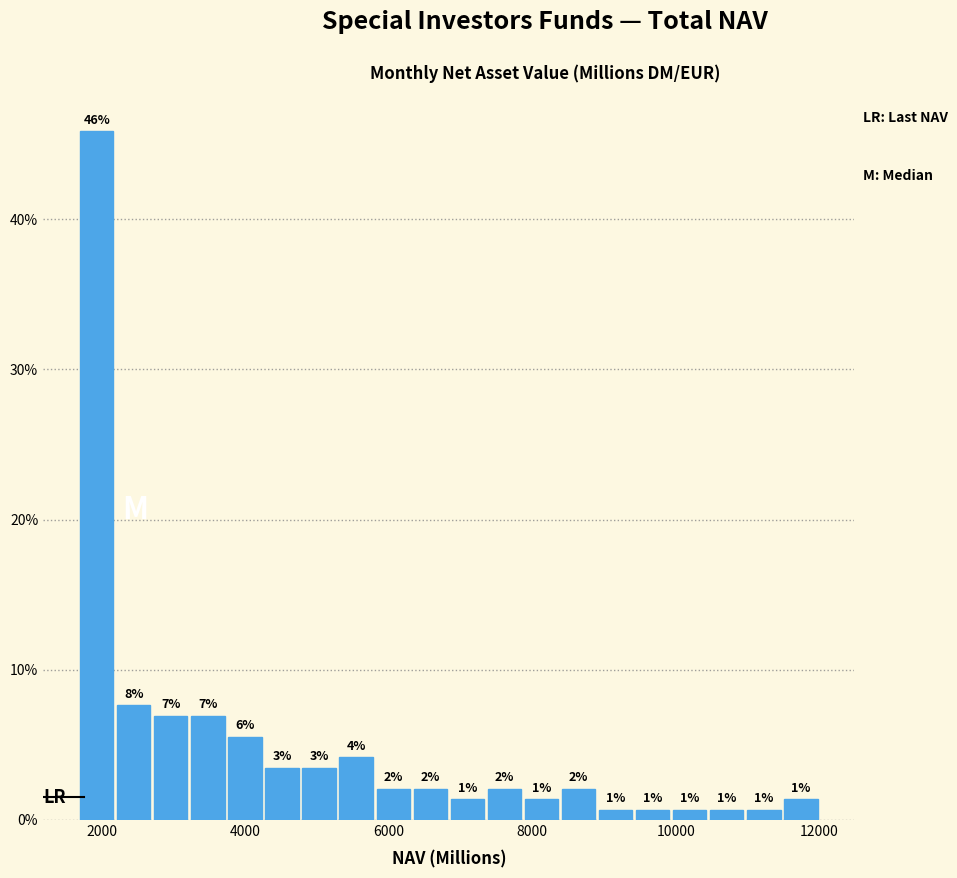

Read against the x-axis, roughly where is the centre of the tallest bar?

2000